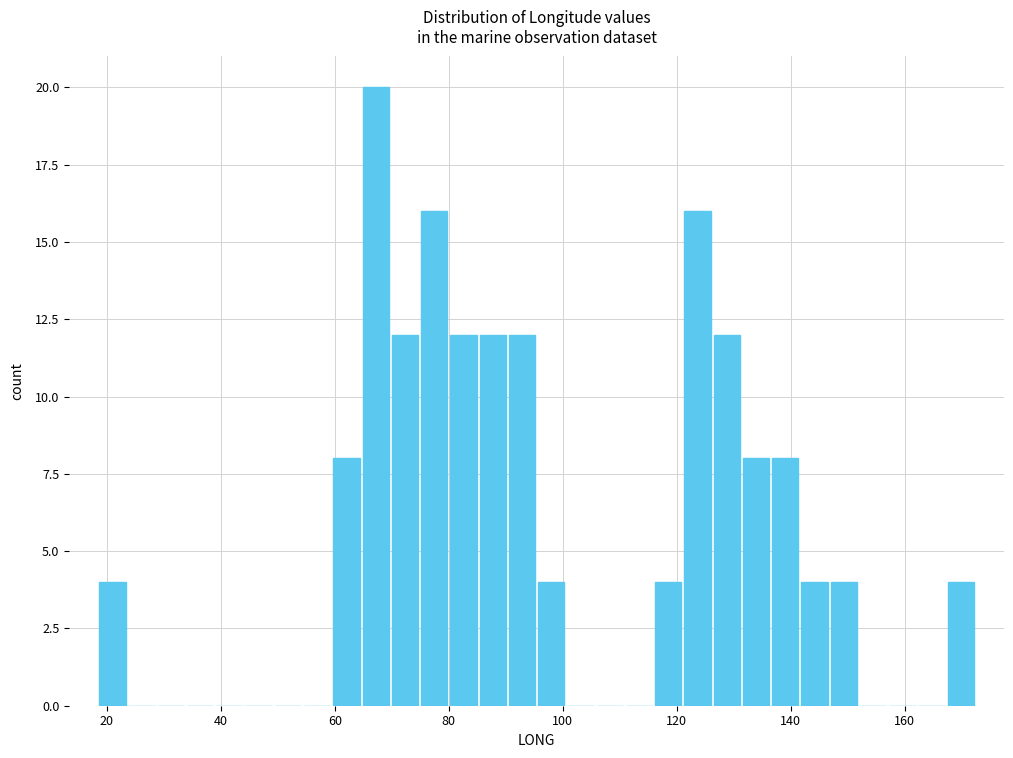

Read against the x-axis, roughly where is the centre of the tallest bar?

68